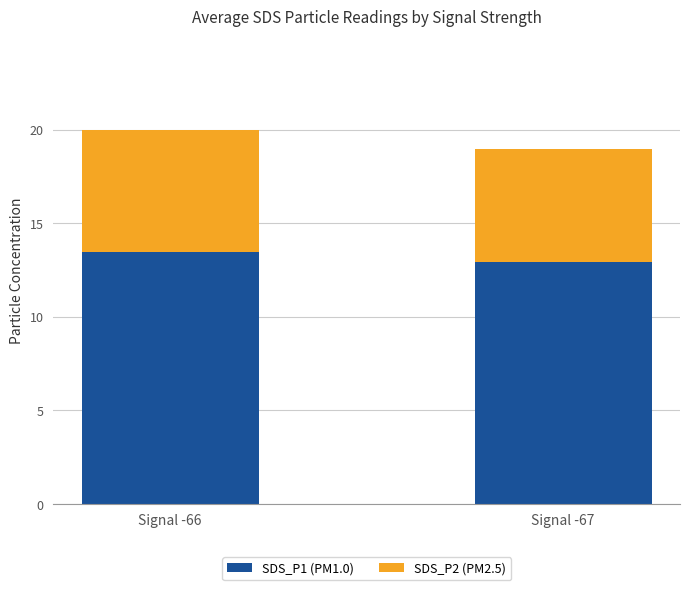

List the labels in order of SDS_P1 (PM1.0) value, smallest first.

Signal -67, Signal -66